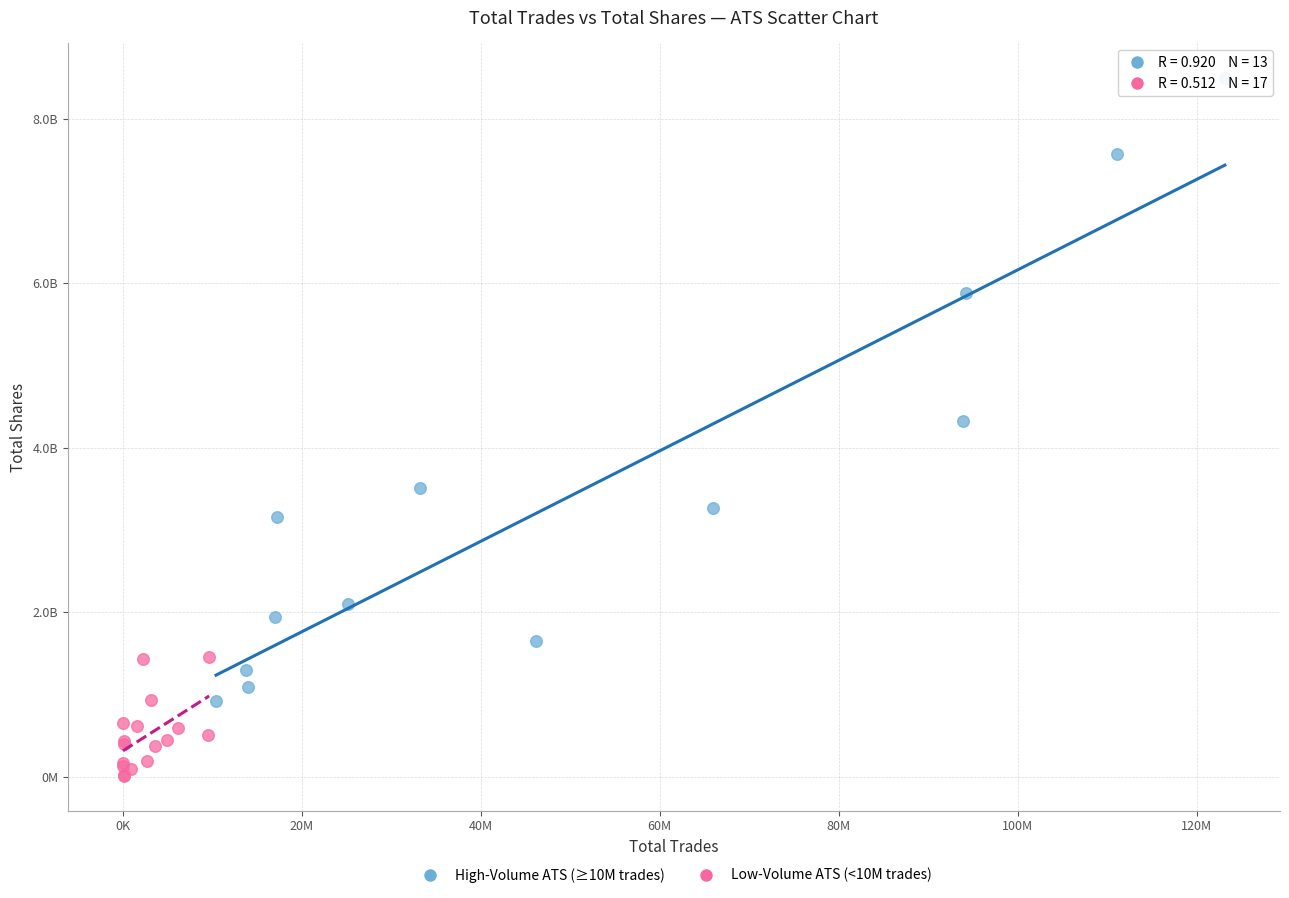

Which series contains the highest Y value?

High-Volume ATS (≥10M trades)